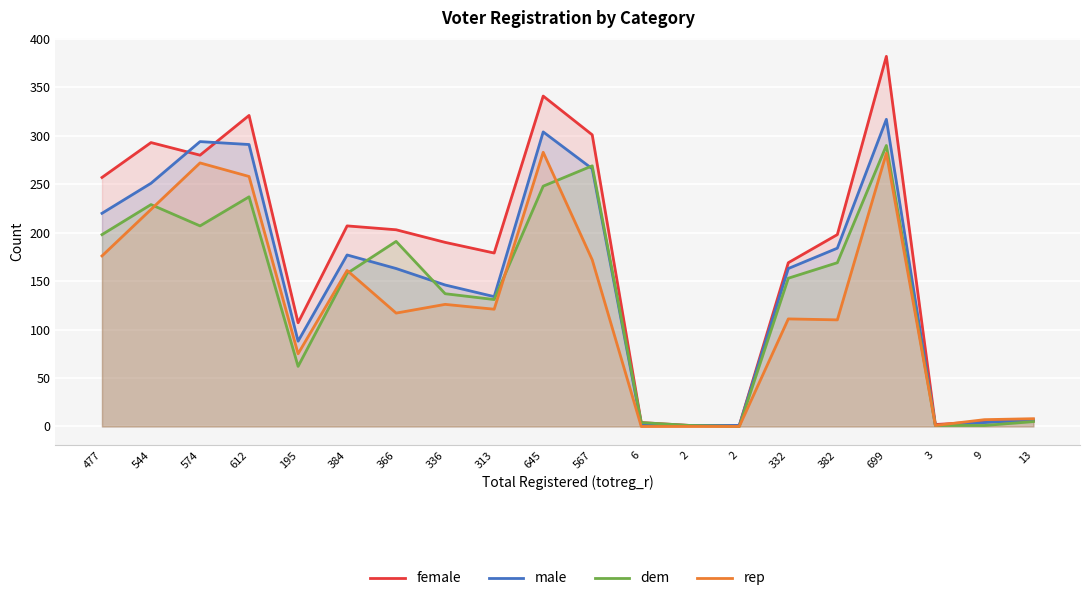

The value of female at 336 is 190. True or false?

True